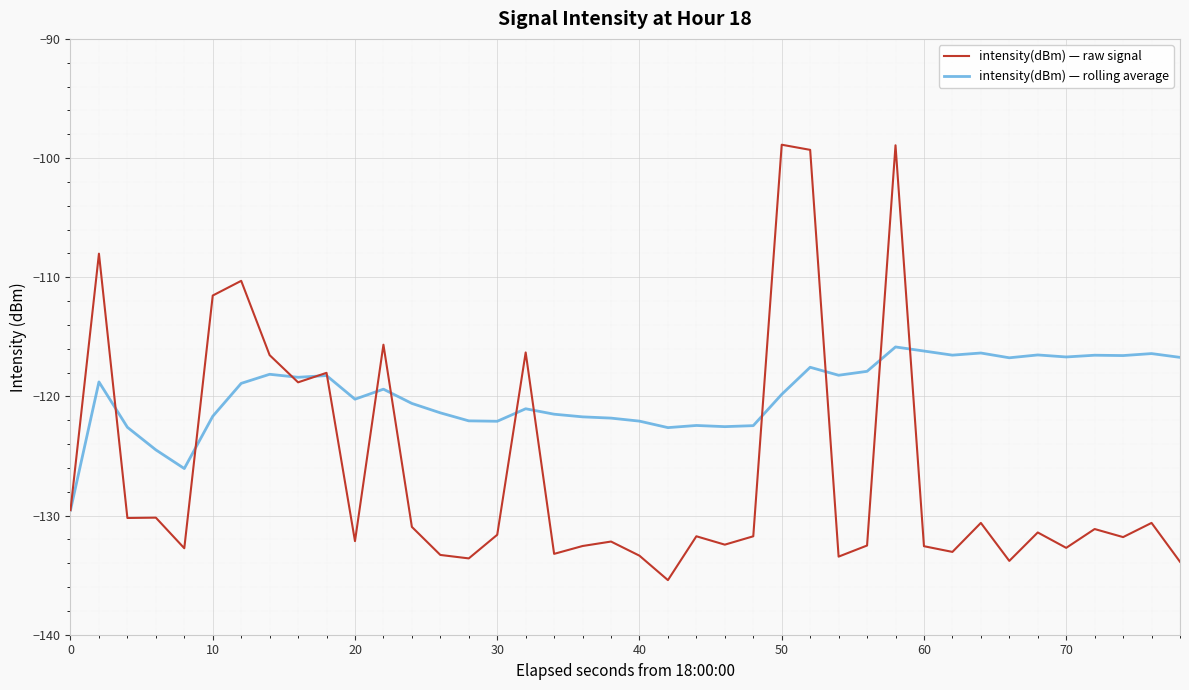

What is the minimum value for intensity(dBm) — rolling average?

-129.5